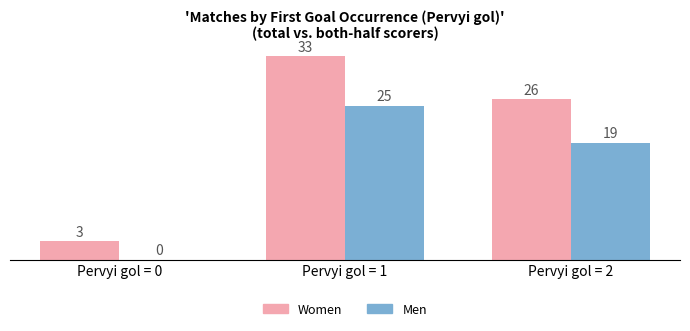

Is the value of Men at Pervyi gol = 0 greater than the value of Women at Pervyi gol = 1?

No